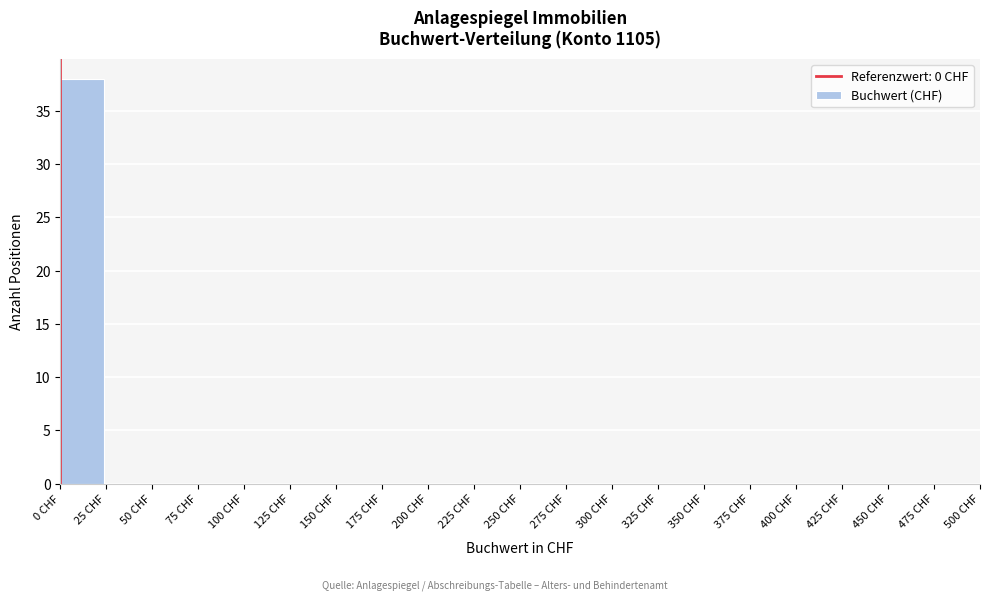

How tall is the bar that spans 0 to 25 on the x-axis? The values are not printed on the chart, so give them approximately, as read against the axis.

38